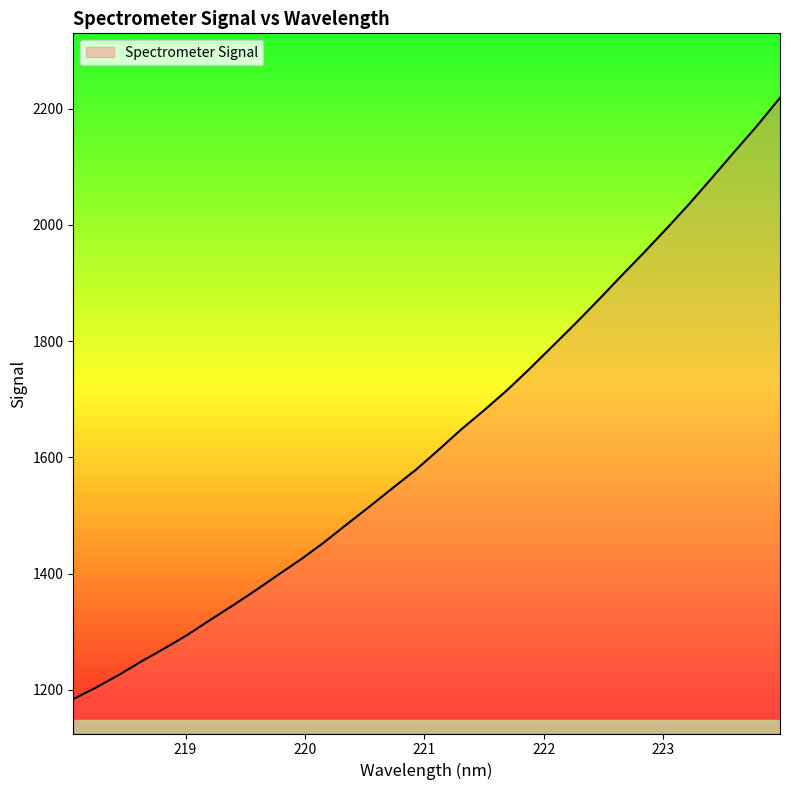

What is the difference between the maximum and minimum values?

1034.9